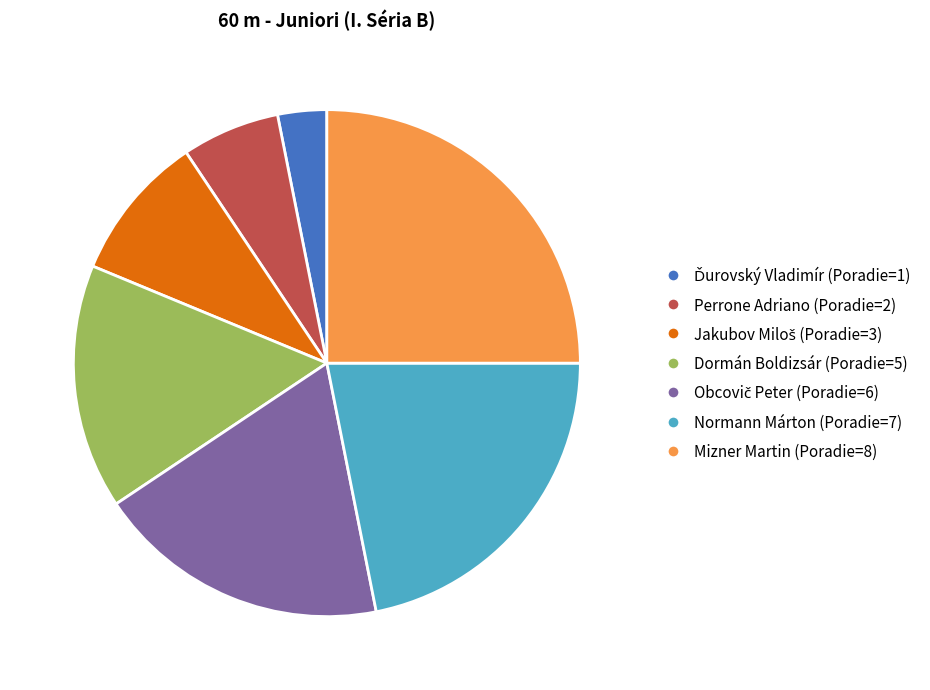

The Normann Márton (Poradie=7) slice represents 22% of the pie. True or false?

True